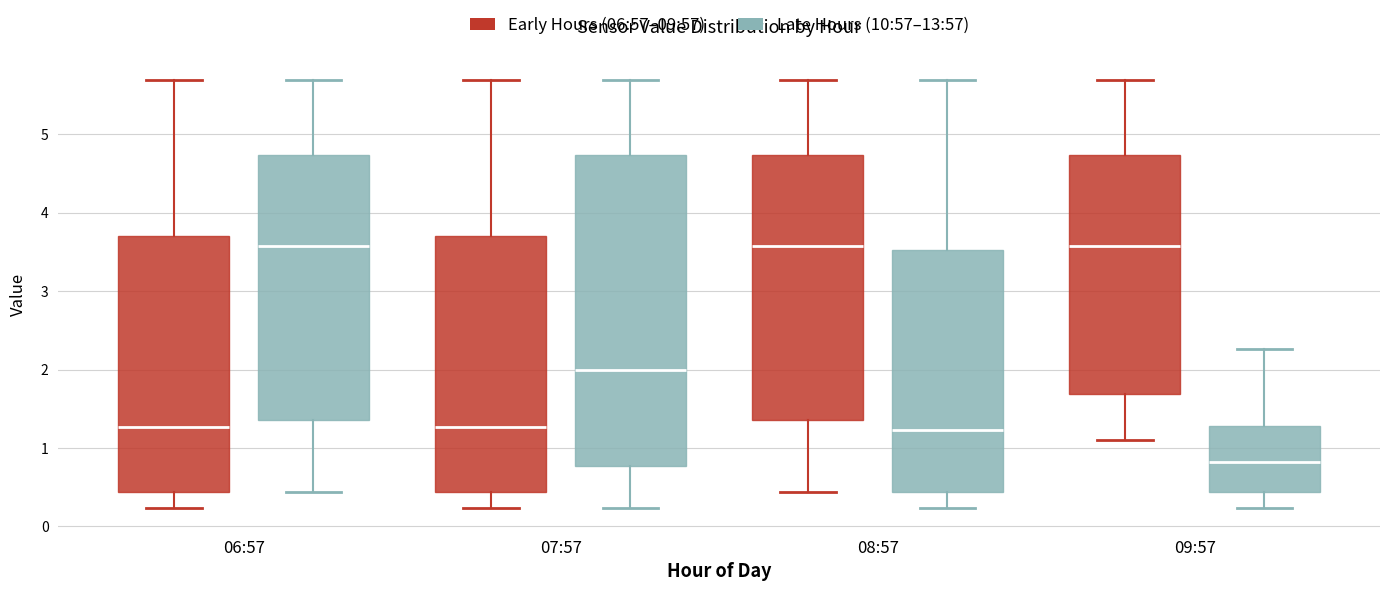

Which box is the tallest, from its lower edge to its upper edge?

07:57 (Late Hours (10:57–13:57))